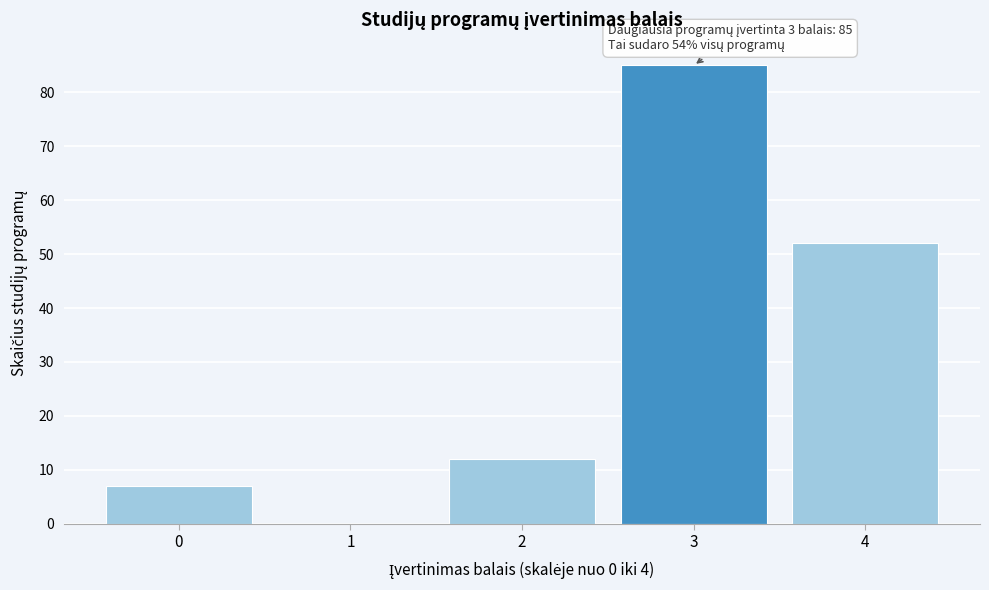

Reading left to right, what are all the values shown in this chart?

0=7	1=0	2=12	3=85	4=52